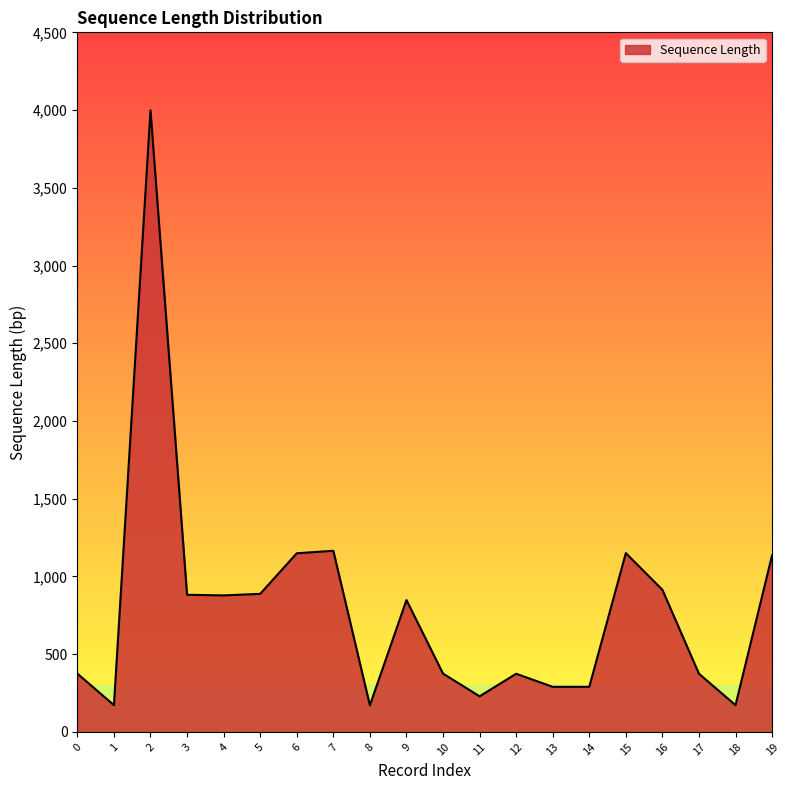

What is the change in value from 9 to 11?

-619